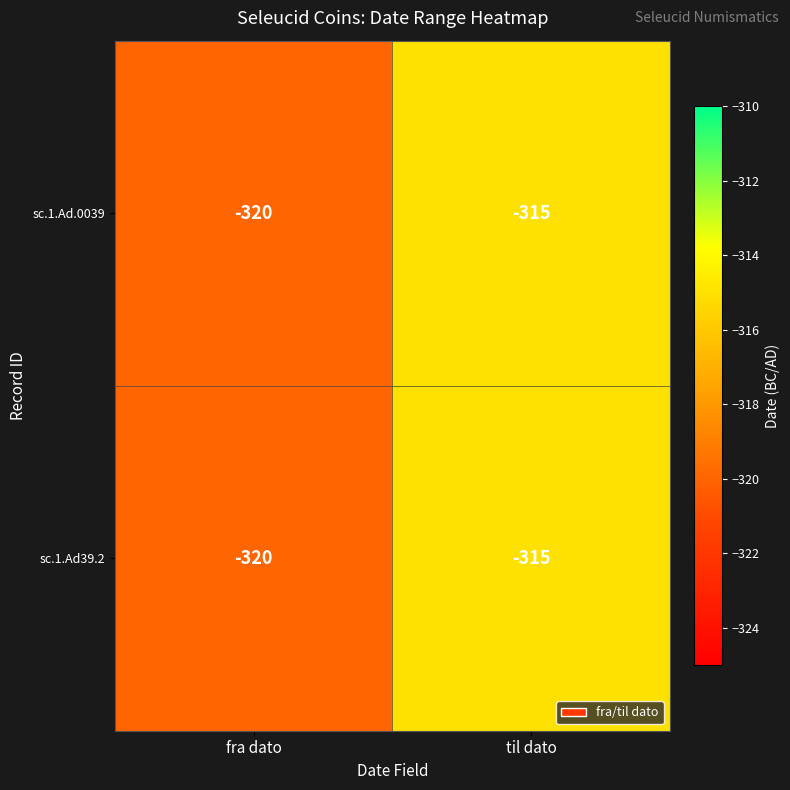

What is the approximate value of sc.1.Ad.0039 at fra dato?

-320